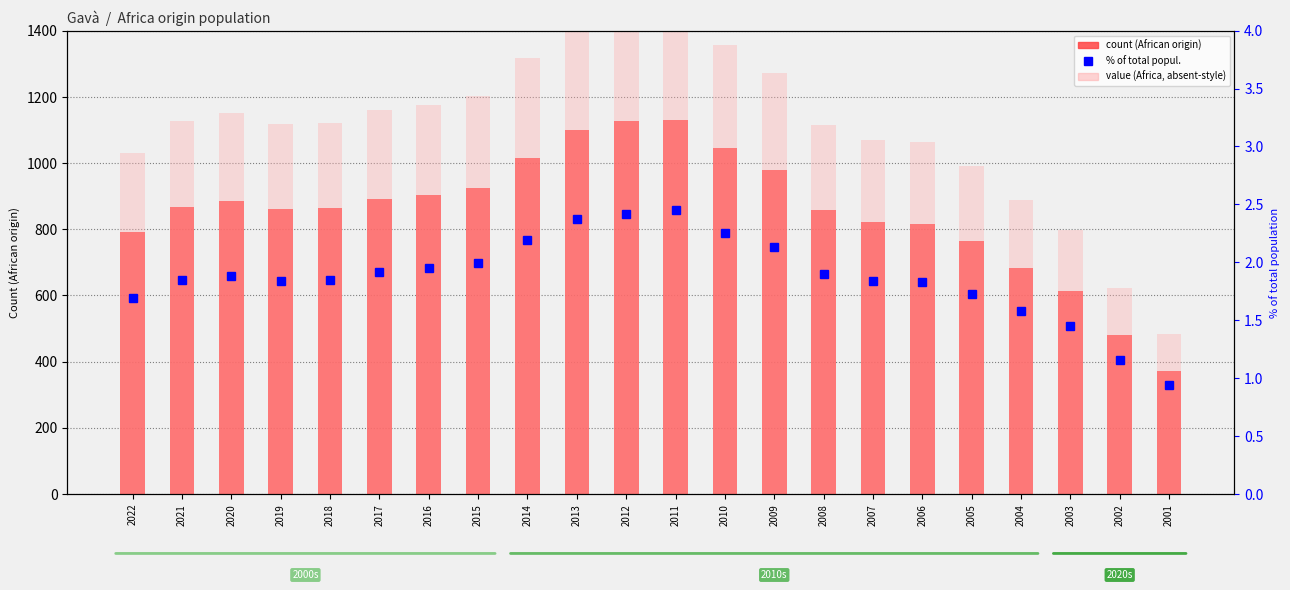

Rank the categories by count (African origin) value from lowest to highest.

2001, 2002, 2003, 2004, 2005, 2022, 2006, 2007, 2008, 2019, 2018, 2021, 2020, 2017, 2016, 2015, 2009, 2014, 2010, 2013, 2012, 2011